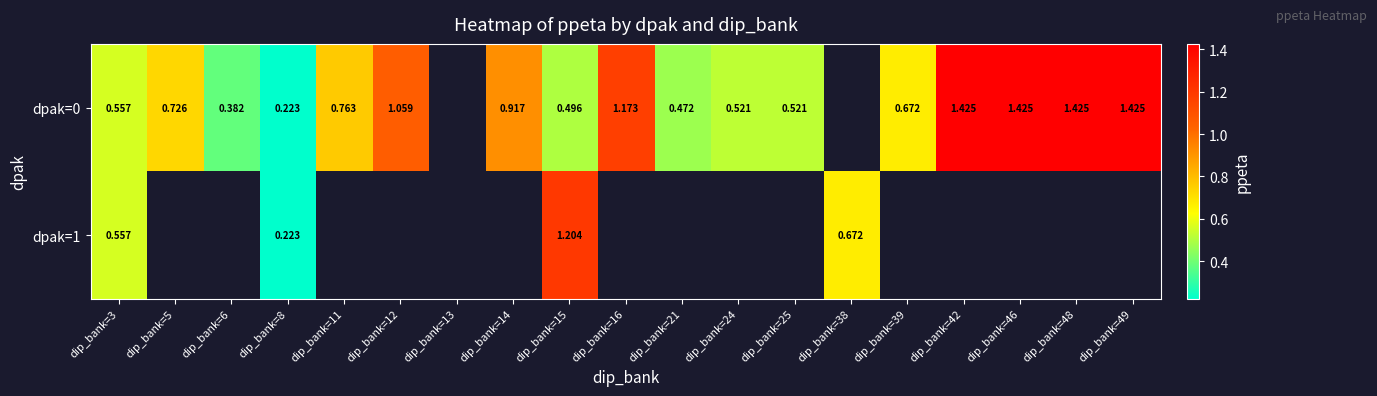

What is the minimum value shown in the chart?

0.2